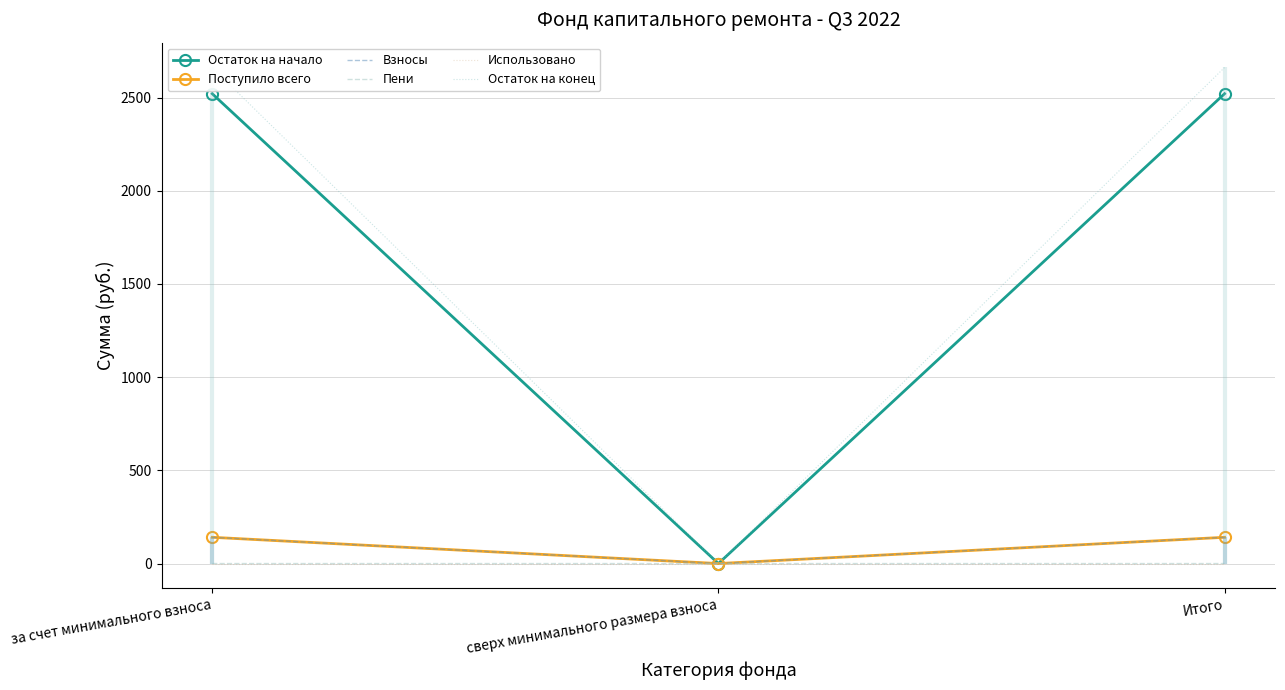

How many positive values does the Остаток на начало series have?

2